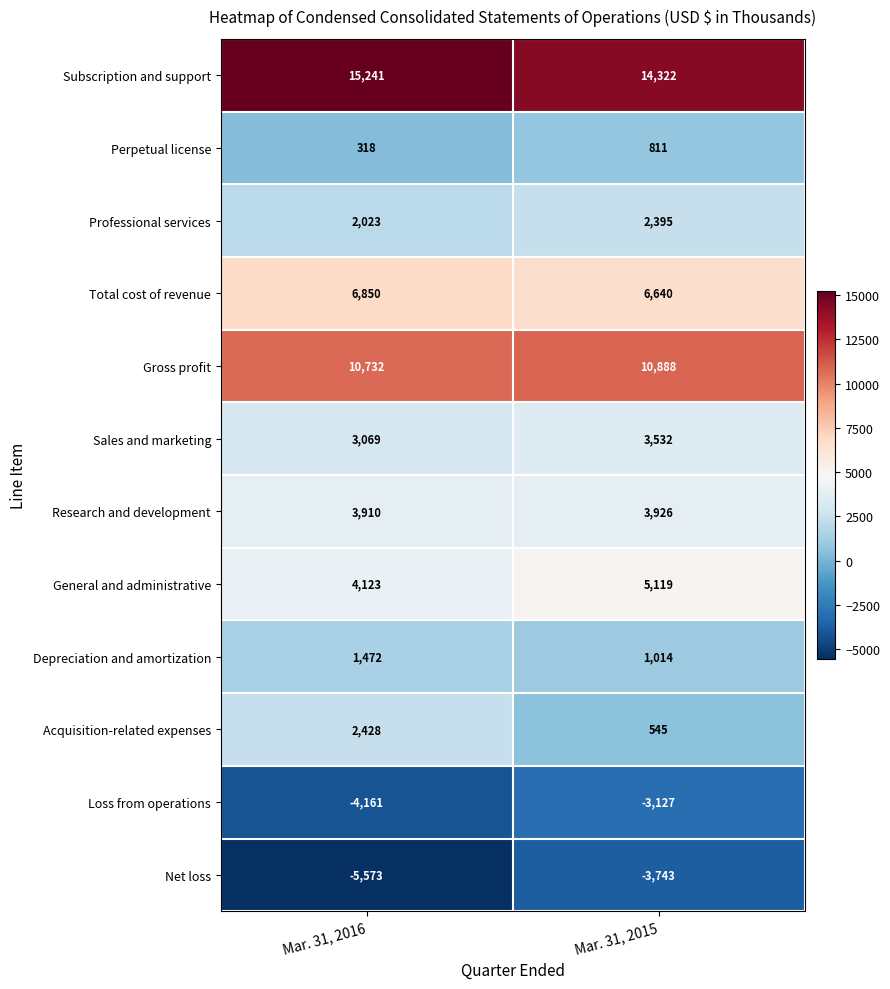

What is the smallest value displayed?

-5573